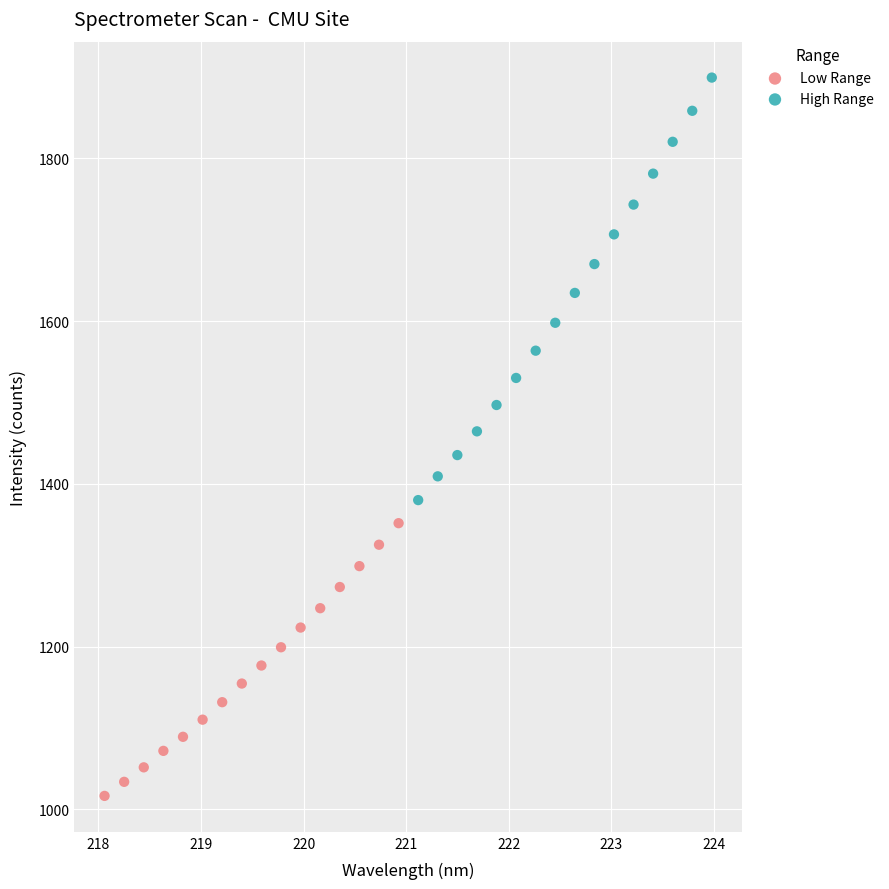

Which series has the widest spread of Y values?

High Range